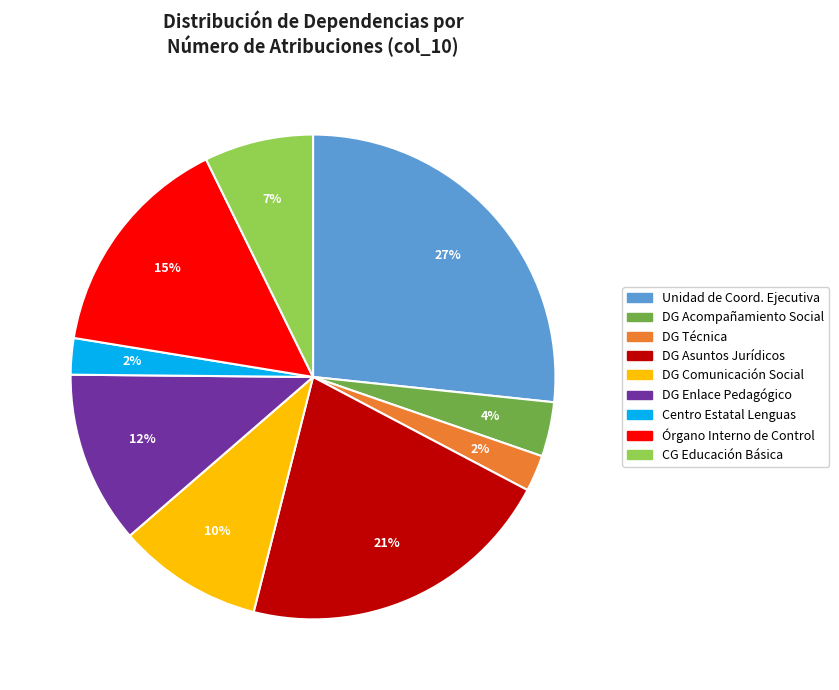

What is the ratio of the value at Órgano Interno de Control to the value at Unidad de Coord. Ejecutiva?

0.6